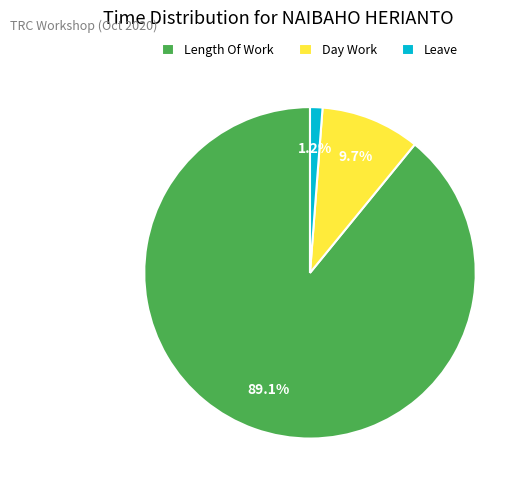

The Day Work slice represents 10% of the pie. True or false?

True